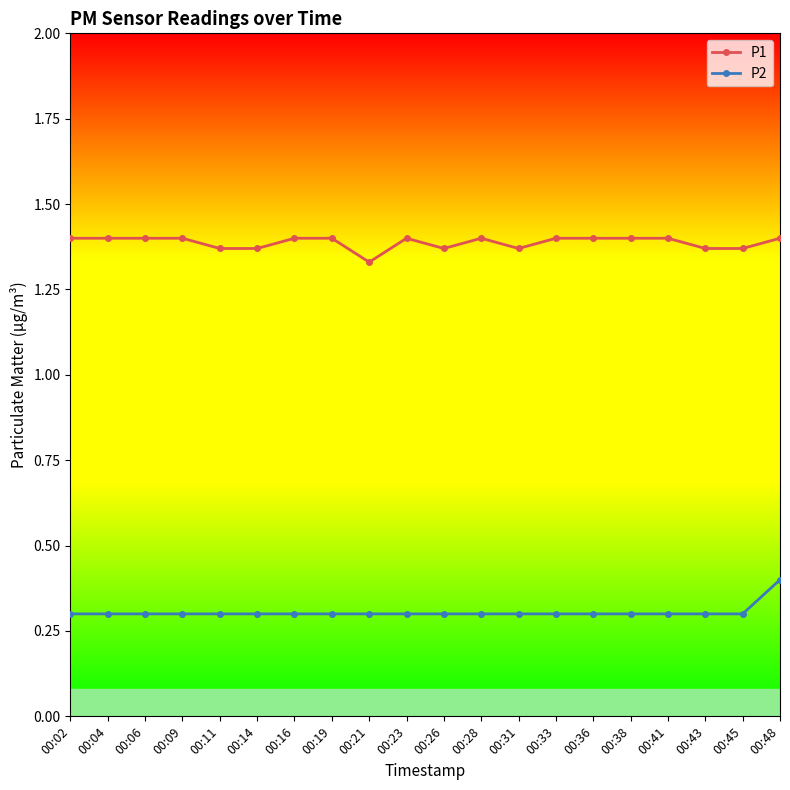

True or false: P2 and P1 intersect in this chart.

False